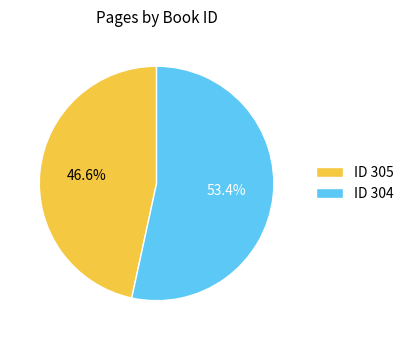

How many slices are in this pie chart?

2